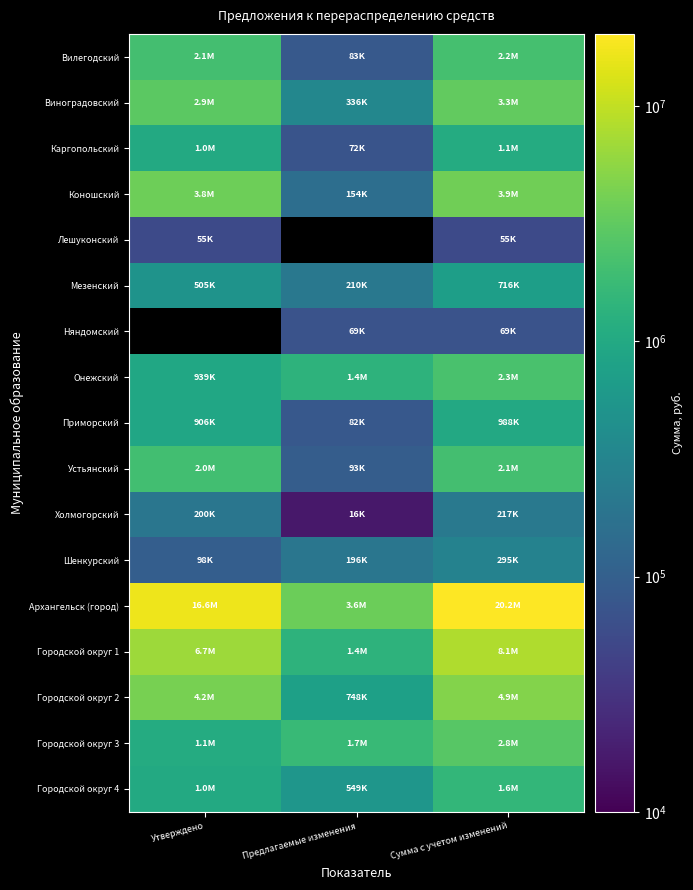

The Городской округ 2 series shows 4931985.0 at Сумма с учетом изменений. True or false?

True